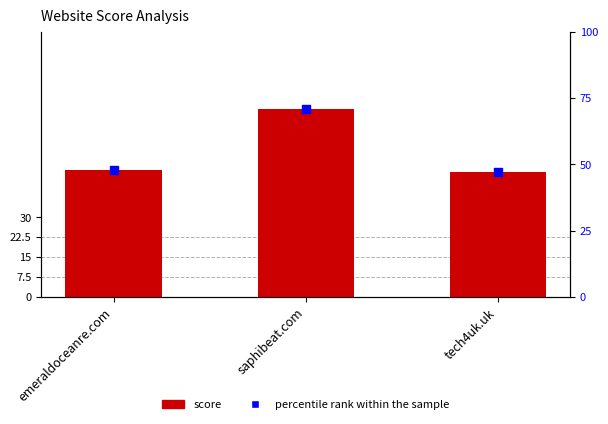

What are all the series names shown in the legend?

score, percentile rank within the sample